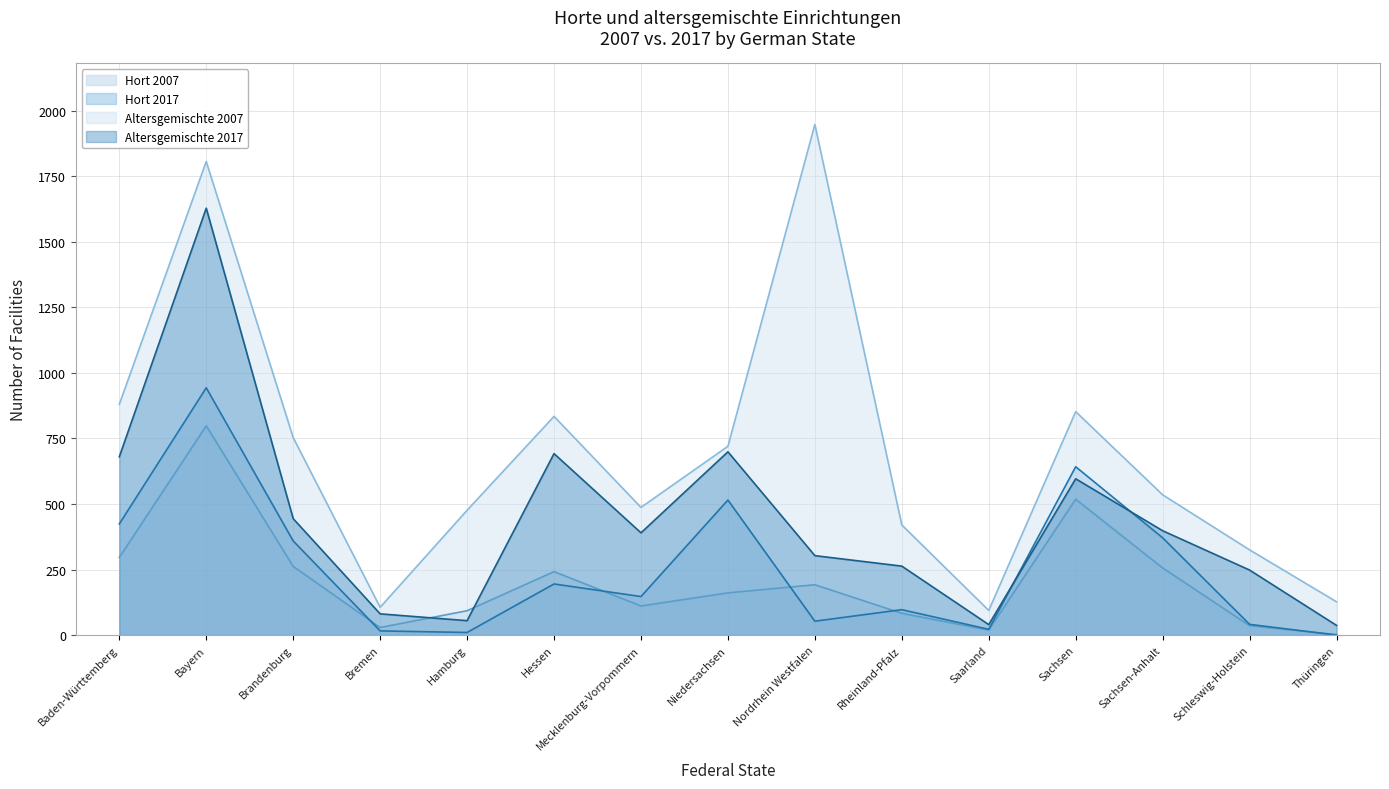

How many intersections are there between Altersgemischte 2017 and Hort 2007?

2